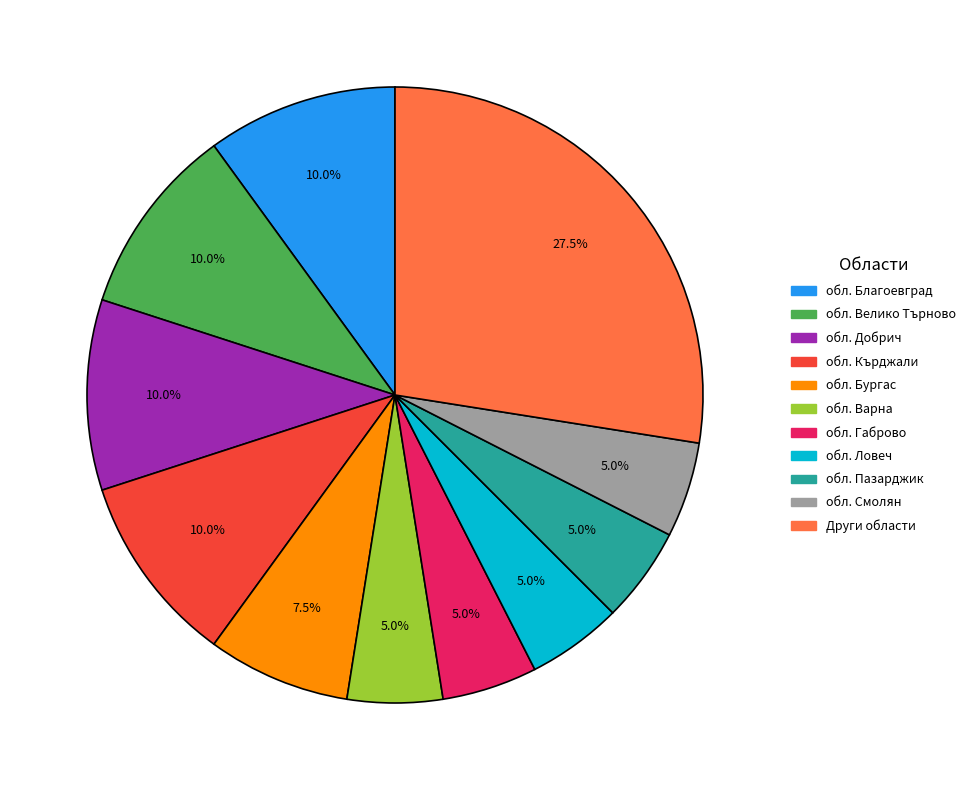

Does any single category account for the majority?

No